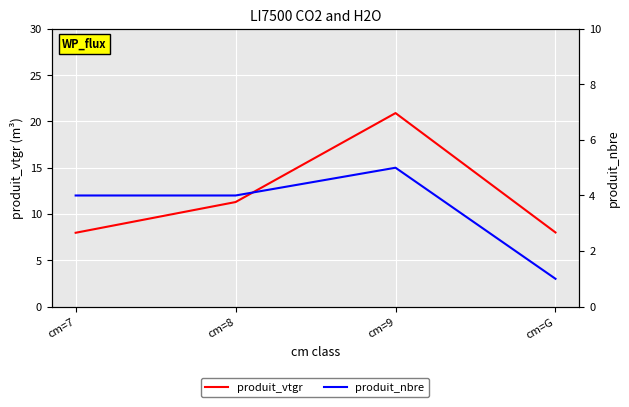

How many interior local peaks does the produit_vtgr series have?

1